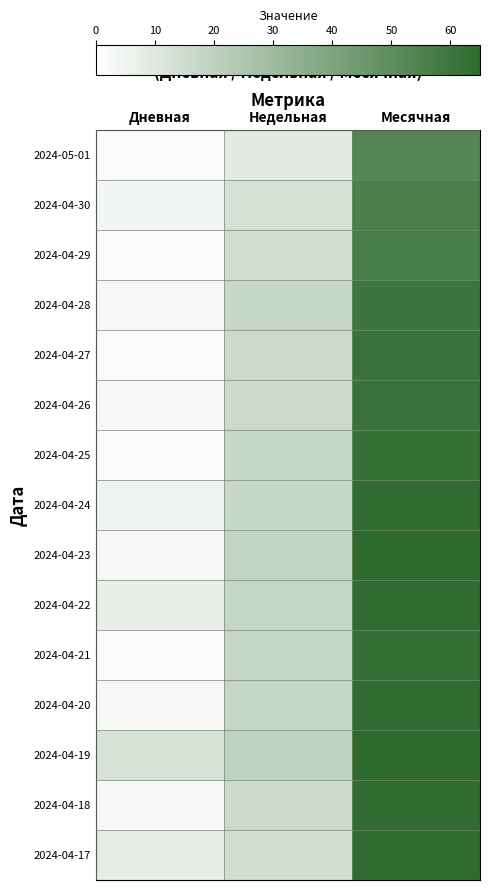

Reading right to left, extract all data points from this chart.

2024-05-01: Месячная=53	Недельная=9	Дневная=2
2024-04-30: Месячная=56	Недельная=13	Дневная=4
2024-04-29: Месячная=57	Недельная=14	Дневная=2
2024-04-28: Месячная=60	Недельная=17	Дневная=3
2024-04-27: Месячная=61	Недельная=16	Дневная=2
2024-04-26: Месячная=61	Недельная=16	Дневная=3
2024-04-25: Месячная=62	Недельная=17	Дневная=2
2024-04-24: Месячная=64	Недельная=17	Дневная=5
2024-04-23: Месячная=65	Недельная=19	Дневная=3
2024-04-22: Месячная=64	Недельная=18	Дневная=7
2024-04-21: Месячная=63	Недельная=18	Дневная=2
2024-04-20: Месячная=64	Недельная=18	Дневная=3
2024-04-19: Месячная=65	Недельная=20	Дневная=12
2024-04-18: Месячная=64	Недельная=16	Дневная=3
2024-04-17: Месячная=64	Недельная=14	Дневная=8